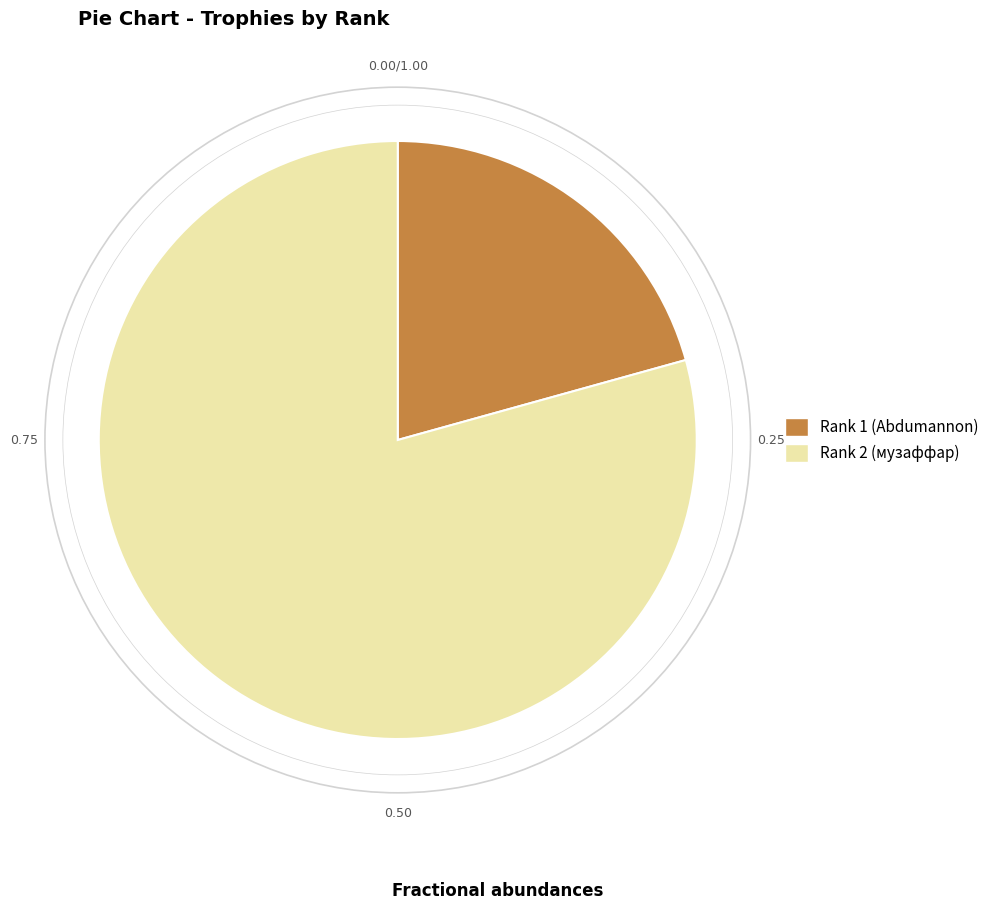

Is the sum of Rank 1 (Abdumannon) and Rank 2 (музаффар) greater than half?

Yes